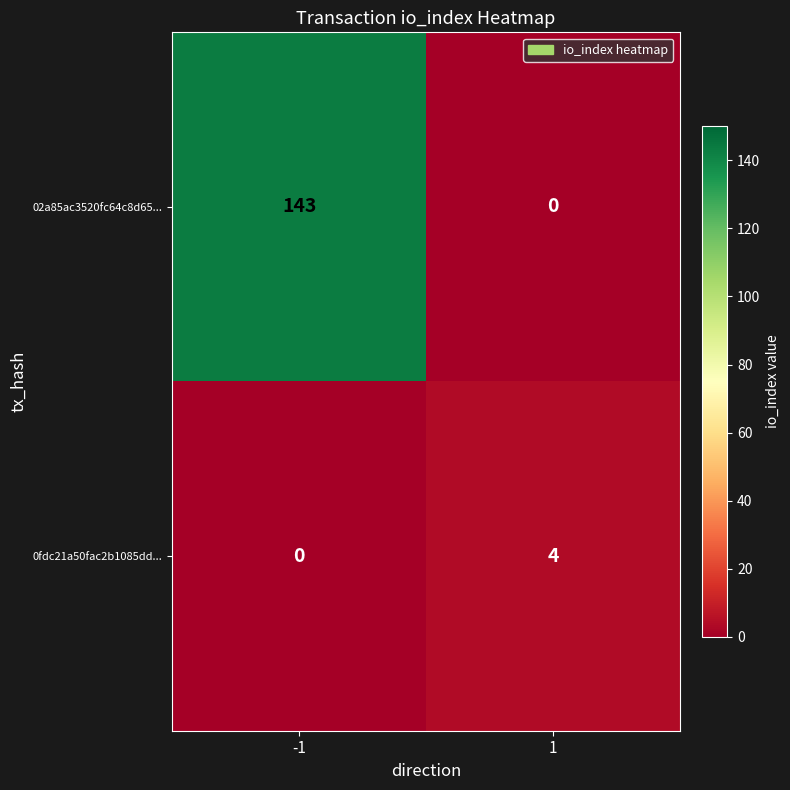

What is the difference between the highest and lowest values at -1?

143